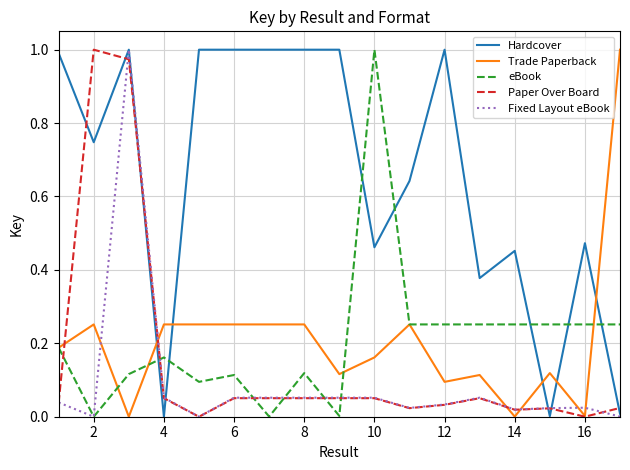

Which series has the largest total across all categories?

Hardcover